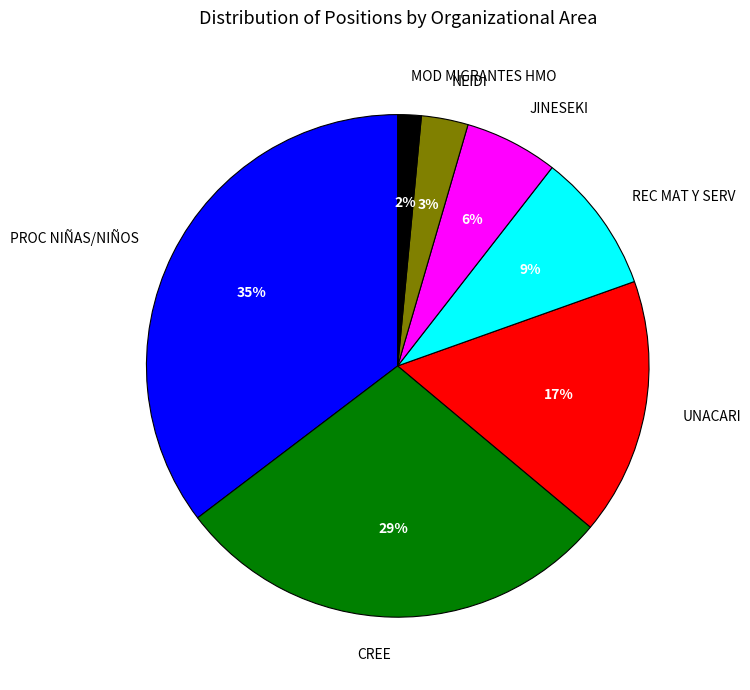

Do NEIDI and UNACARI together represent more than half of the pie?

No